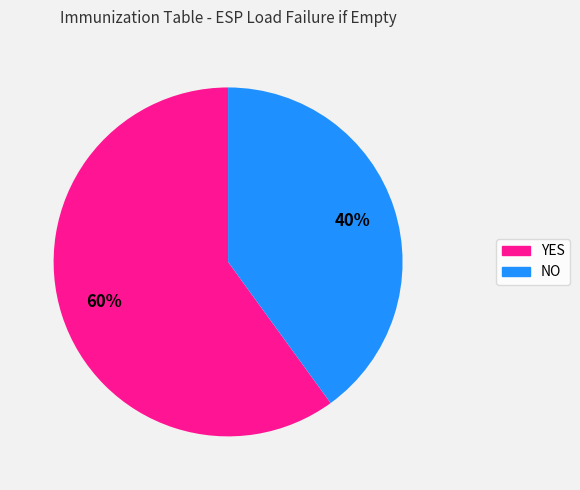

Do NO and YES together represent more than half of the pie?

Yes